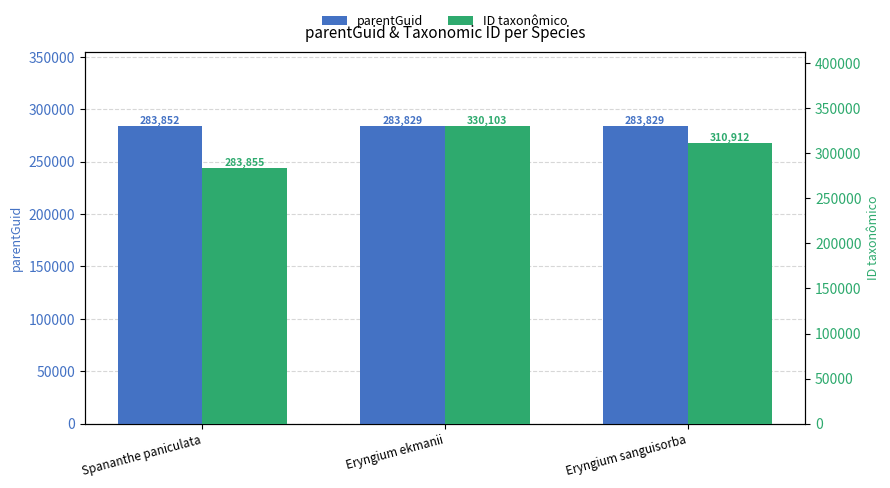

What is the label of the 3rd bar from the right?

Spananthe paniculata